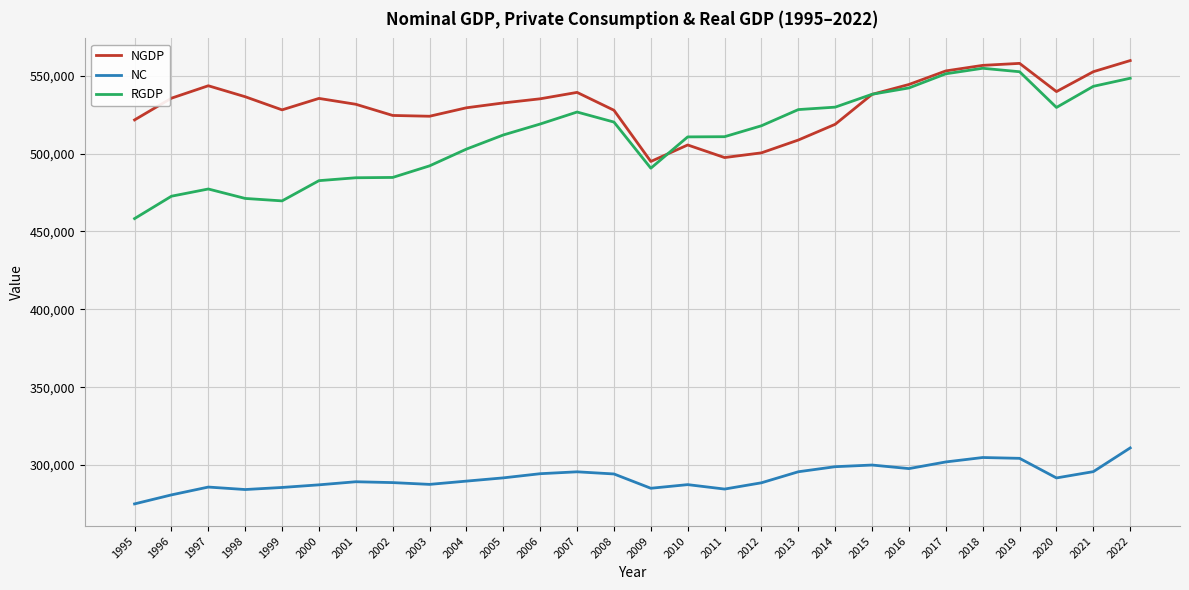

In RGDP, how many points are lower than both neighbors (excluding endpoints)?

3